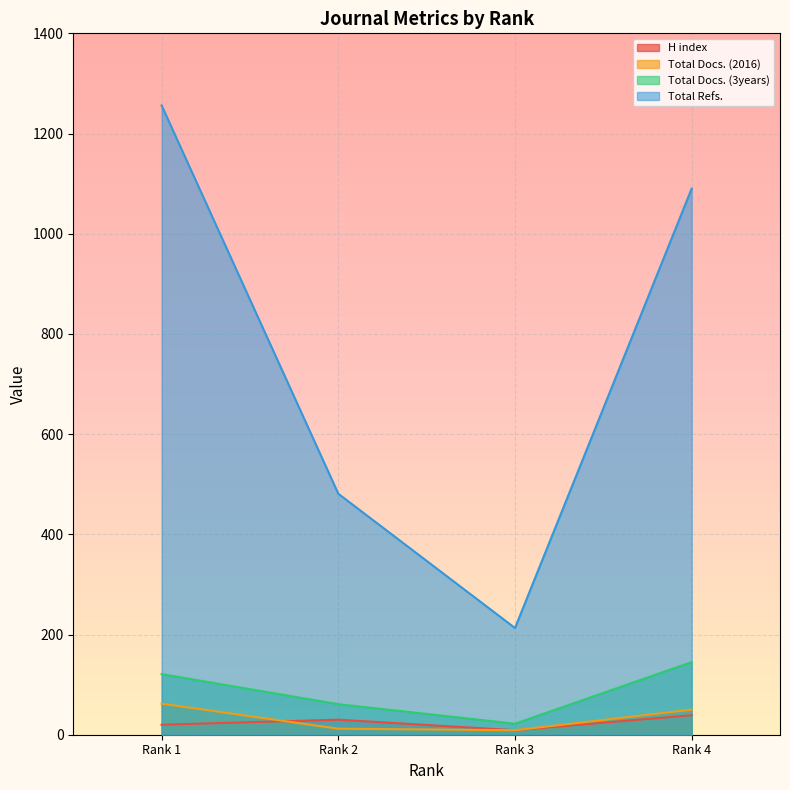

The Total Docs. (2016) series shows 9 at Rank 3. True or false?

True